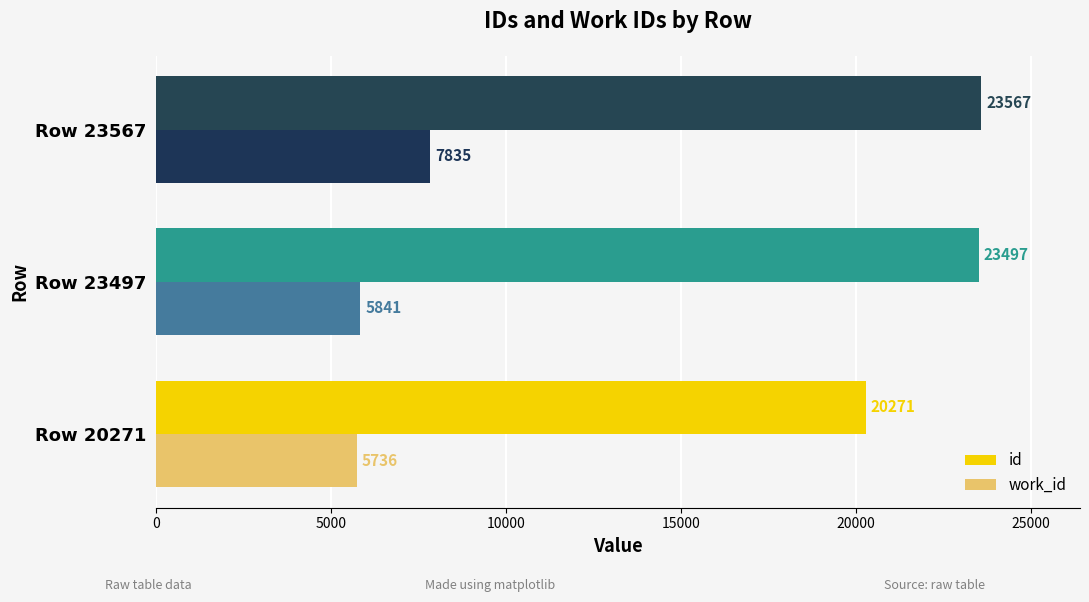

What is the lowest value of the work_id series?

5736